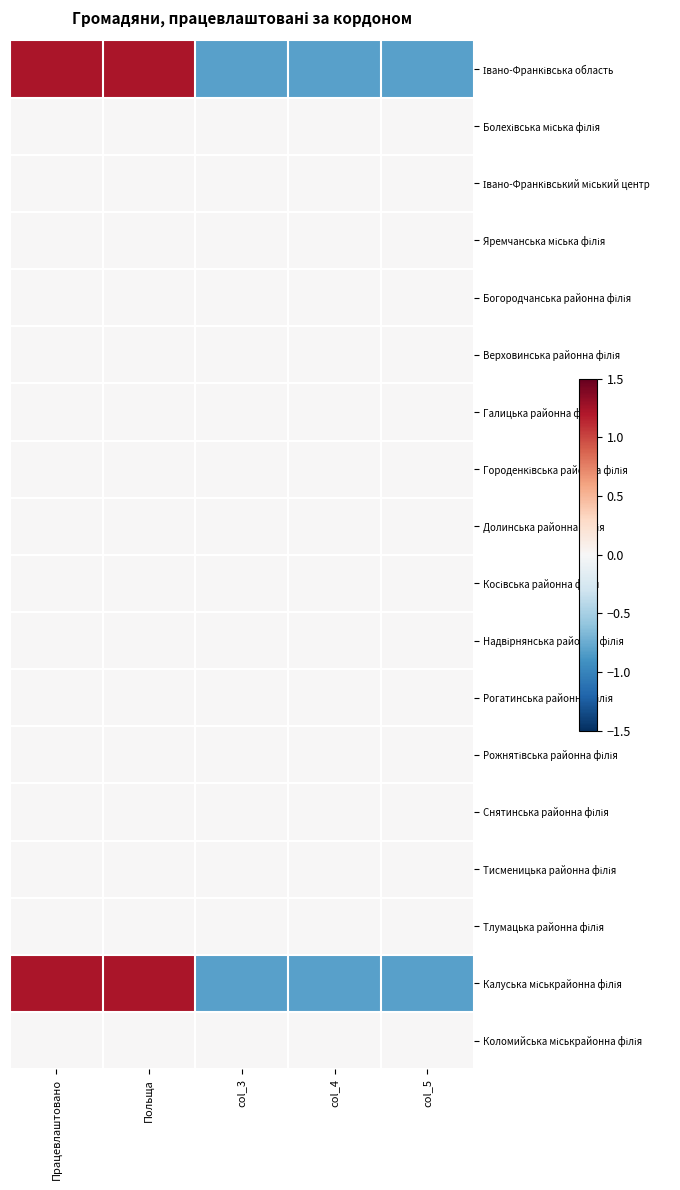

Rank the series by their maximum value, from lowest to highest.

Болехівська міська філія, Івано-Франківський міський центр, Яремчанська міська філія, Богородчанська районна філія, Верховинська районна філія, Галицька районна філія, Городенківська районна філія, Долинська районна філія, Косівська районна філія, Надвірнянська районна філія, Рогатинська районна філія, Рожнятівська районна філія, Снятинська районна філія, Тисменицька районна філія, Тлумацька районна філія, Коломийська міськрайонна філія, Івано-Франківська область, Калуська міськрайонна філія